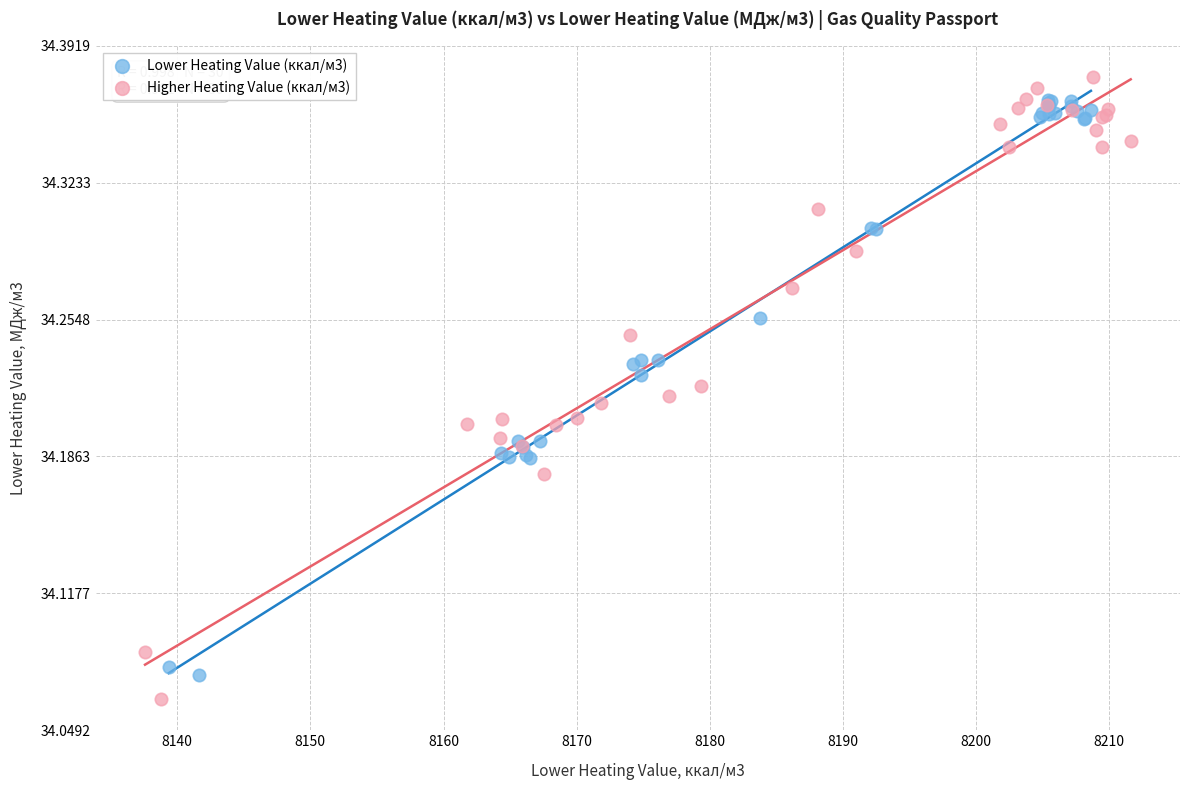

What are all the series names shown in the legend?

Lower Heating Value (ккал/м3), Higher Heating Value (ккал/м3)